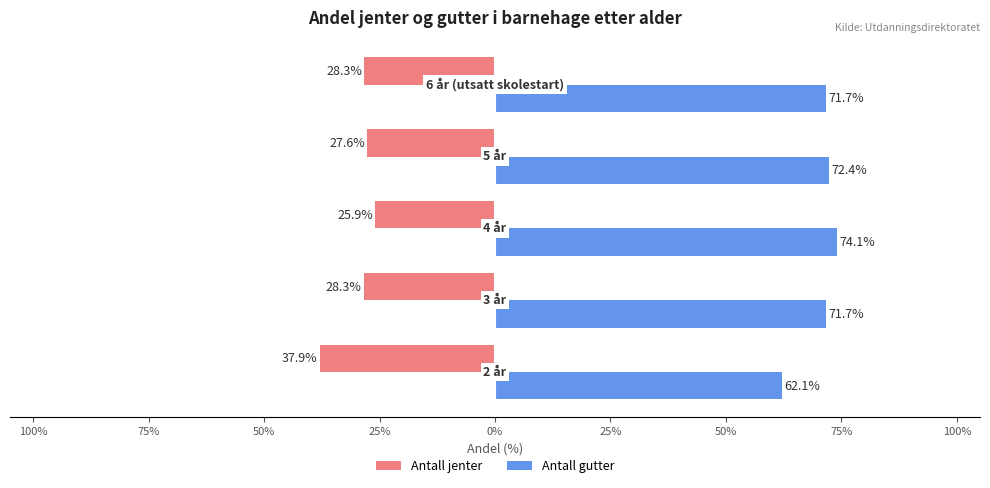

What are all the series names shown in the legend?

Antall jenter, Antall gutter